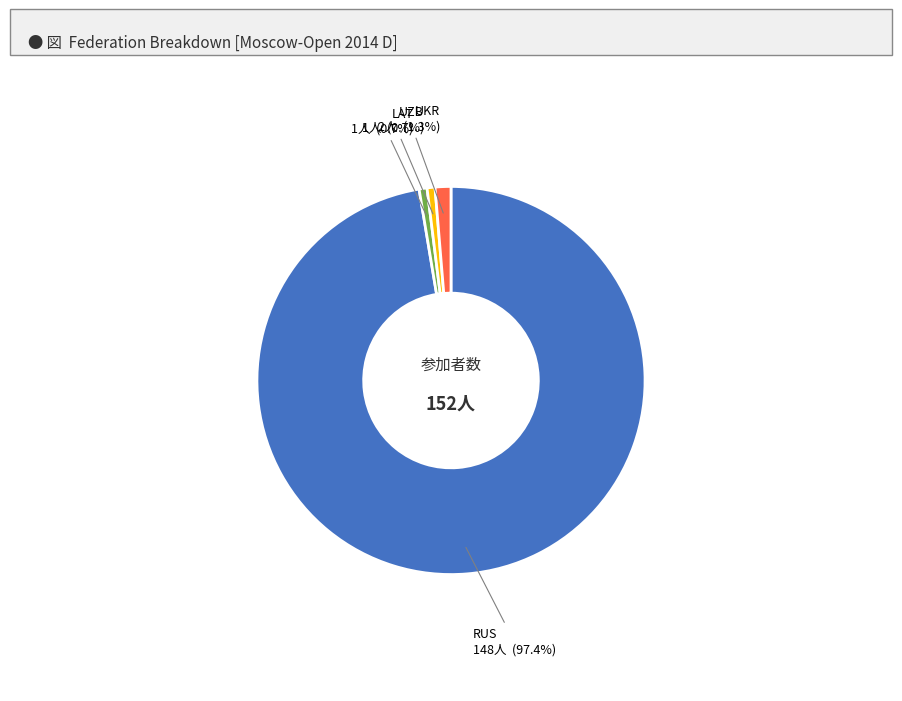

Does any single category account for the majority?

Yes